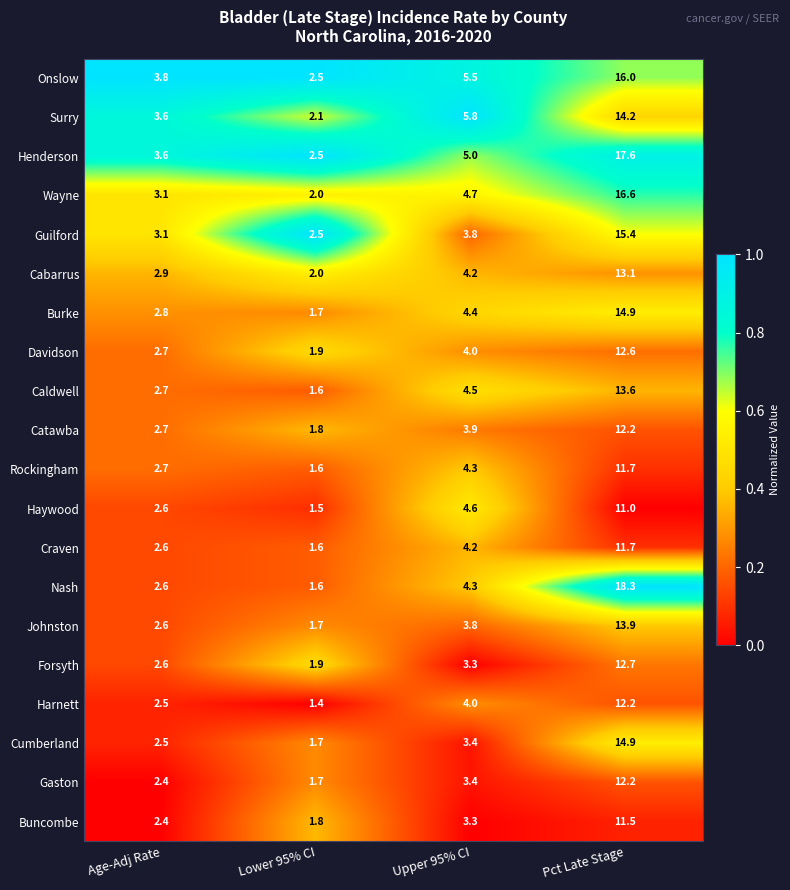

Where does the Forsyth series first go above 3?

Upper 95% CI